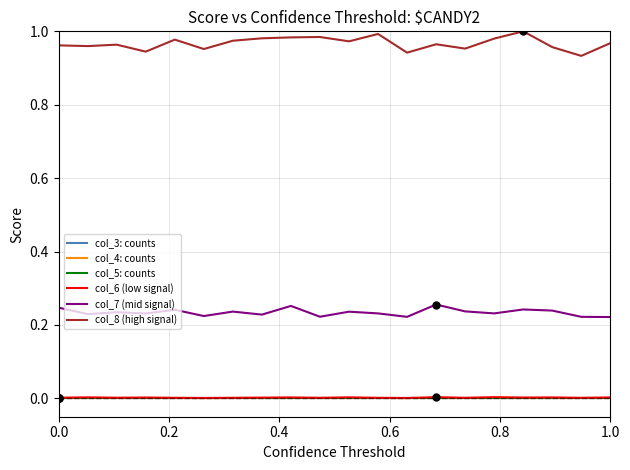

Is this an area chart (filled region under the line)?

No